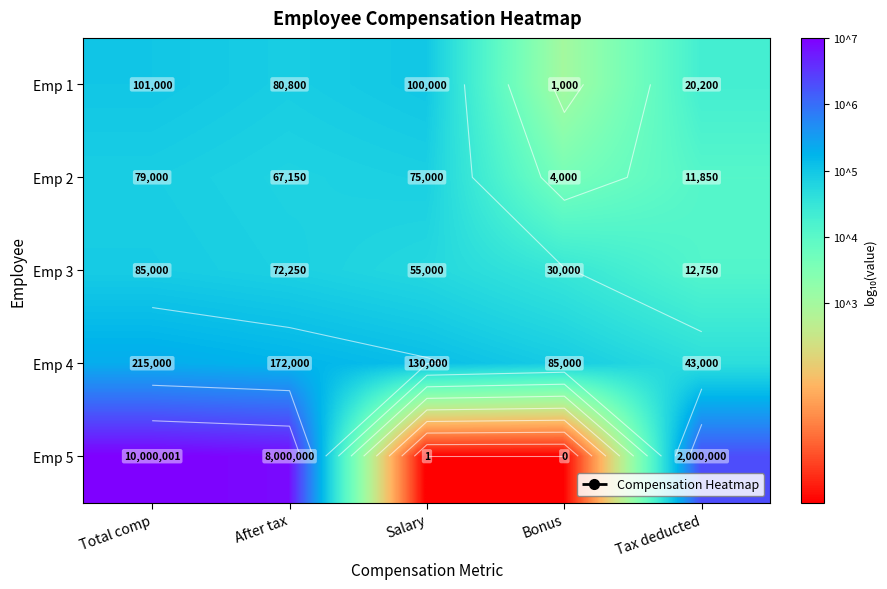

At which category does the chart reach its minimum across all series?

Salary